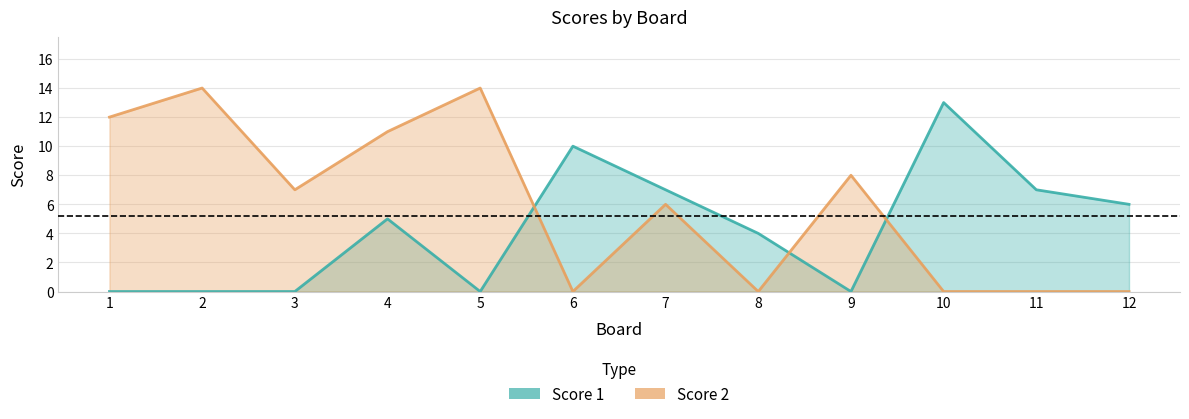

What is the difference between the maximum and minimum values in the Score 1 series?

13